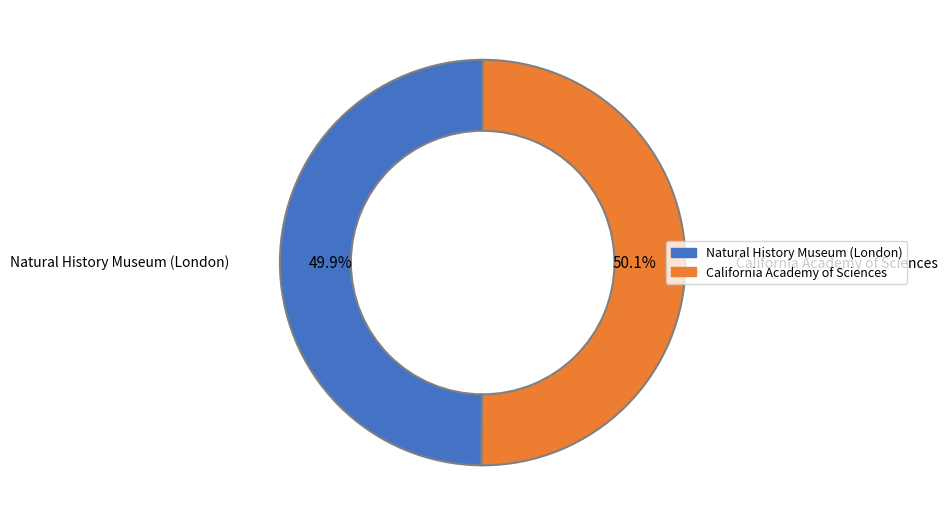

True or false: California Academy of Sciences accounts for 50% of the total.

True